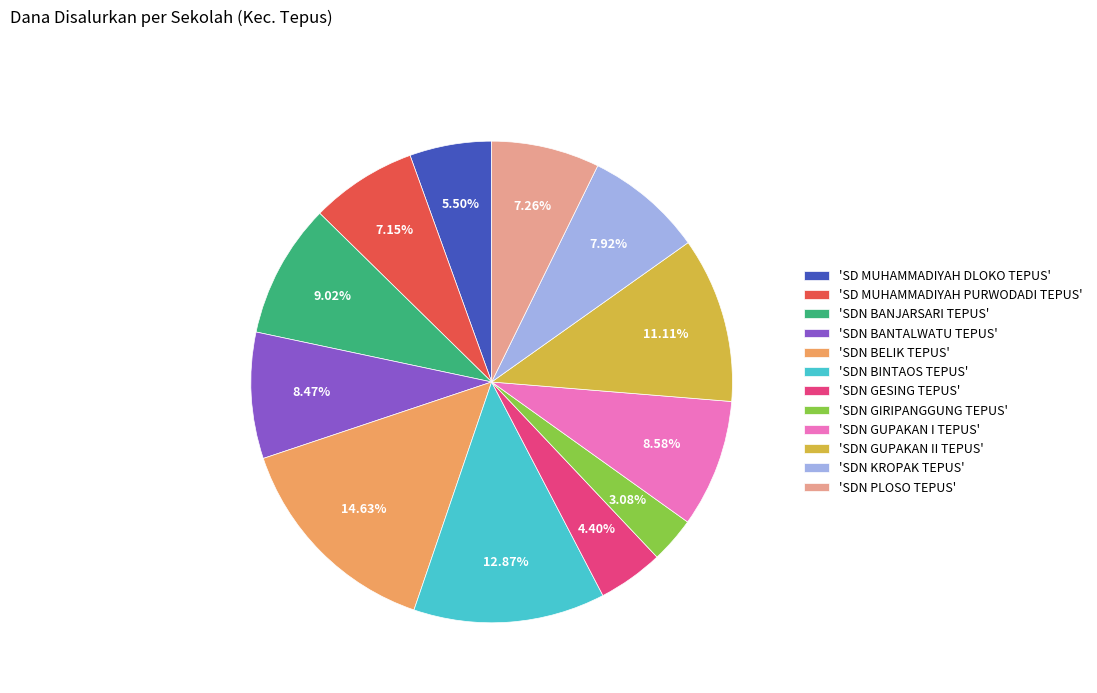

Does any single category account for the majority?

No